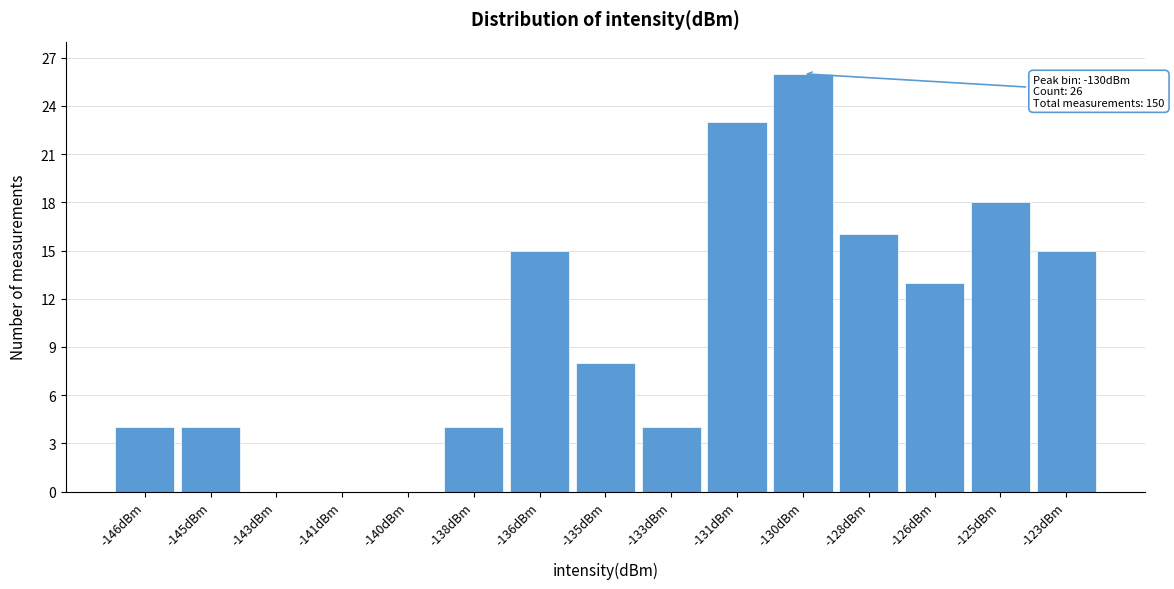

Reading left to right, transcribe all the data shown in this chart.

-146dBm=4	-145dBm=4	-143dBm=0	-141dBm=0	-140dBm=0	-138dBm=4	-136dBm=15	-135dBm=8	-133dBm=4	-131dBm=23	-130dBm=26	-128dBm=16	-126dBm=13	-125dBm=18	-123dBm=15